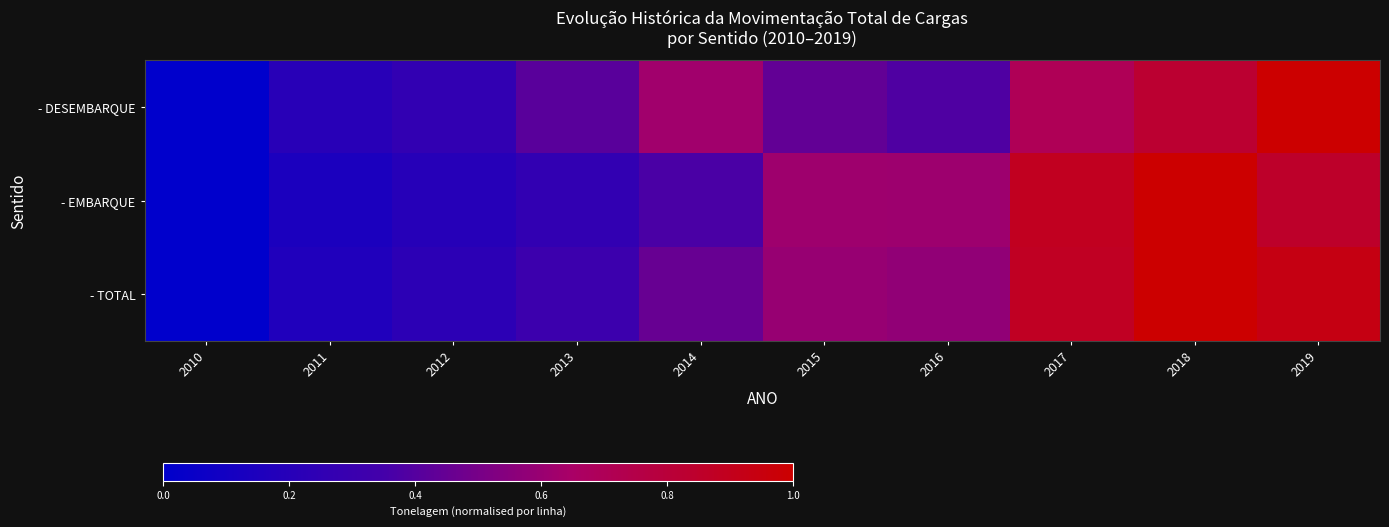

What is the total value across all series at 2017?

2.5